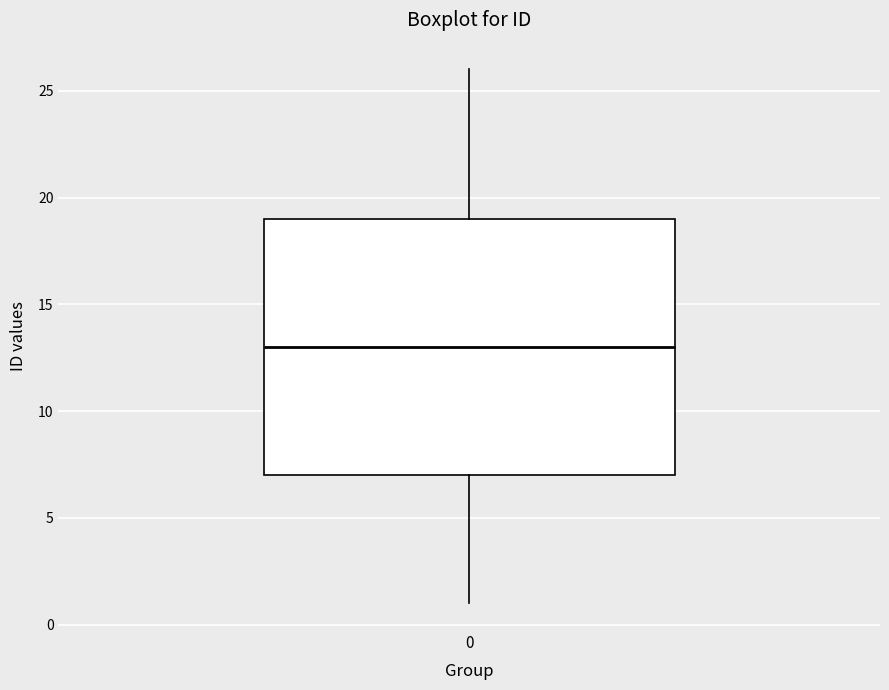

Where does the median line of the box at x = 0 sit on the y-axis? The values are not printed on the chart, so give them approximately, as read against the axis.

13